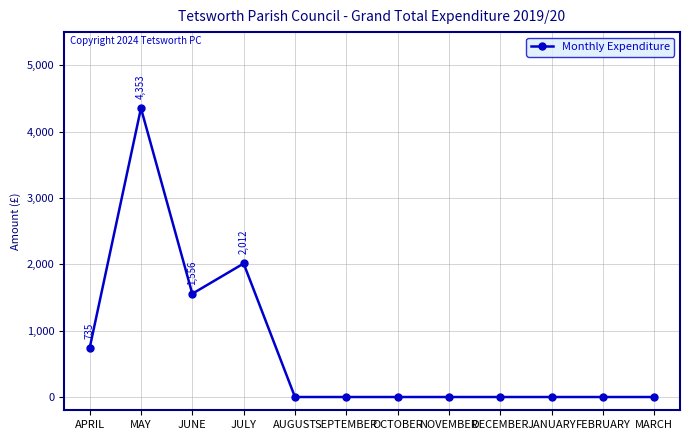

How many series are shown in this chart?

1